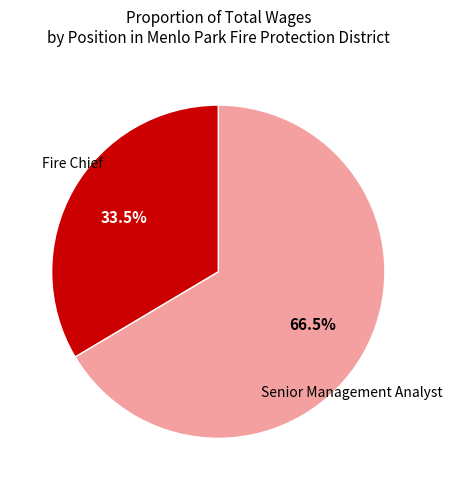

Is there a majority slice in this chart?

Yes